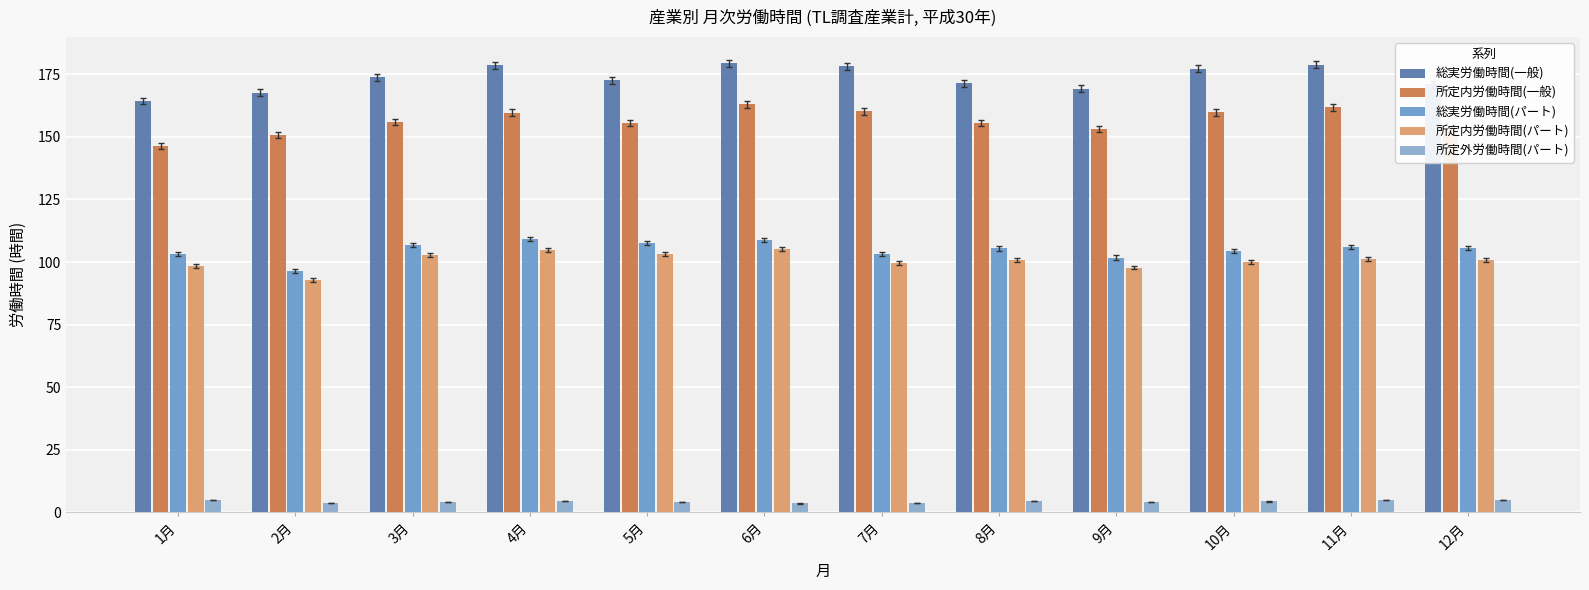

What is the minimum value shown in the chart?

3.5